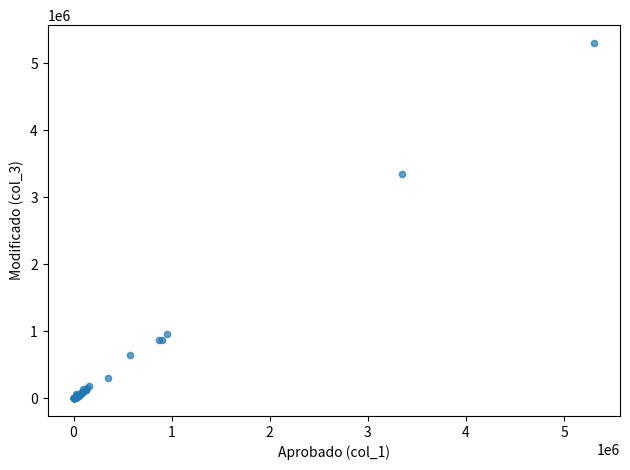

What Y value in the scatter plot is closest to 2652606?

3345844.3